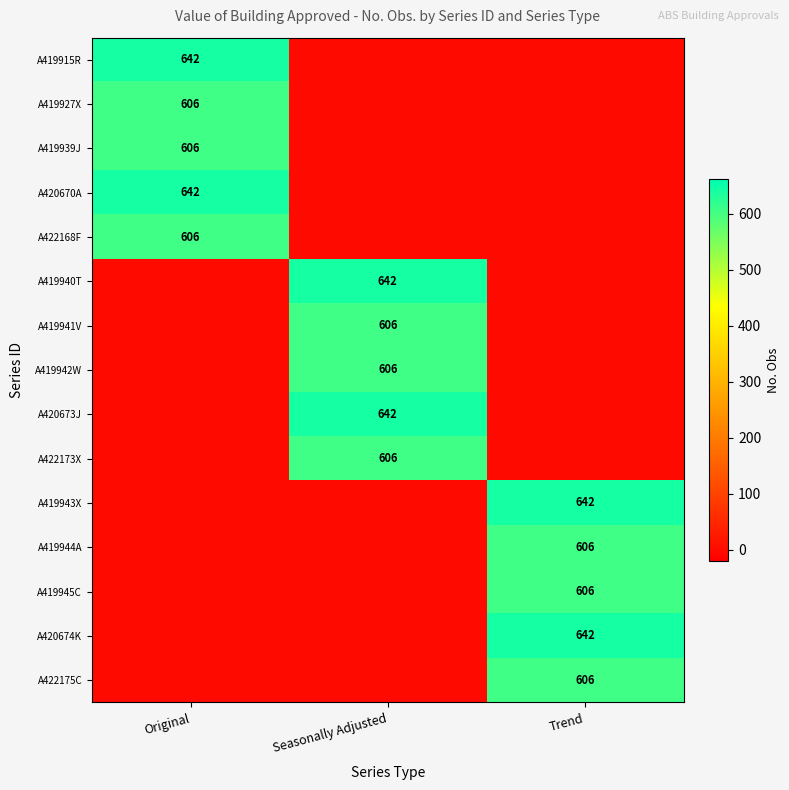

True or false: A420673J has a value of 642 at Seasonally Adjusted.

True